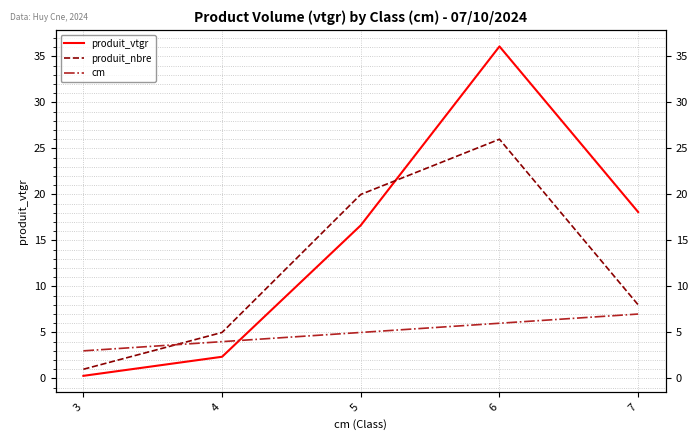

Does the chart have visible grid lines?

Yes